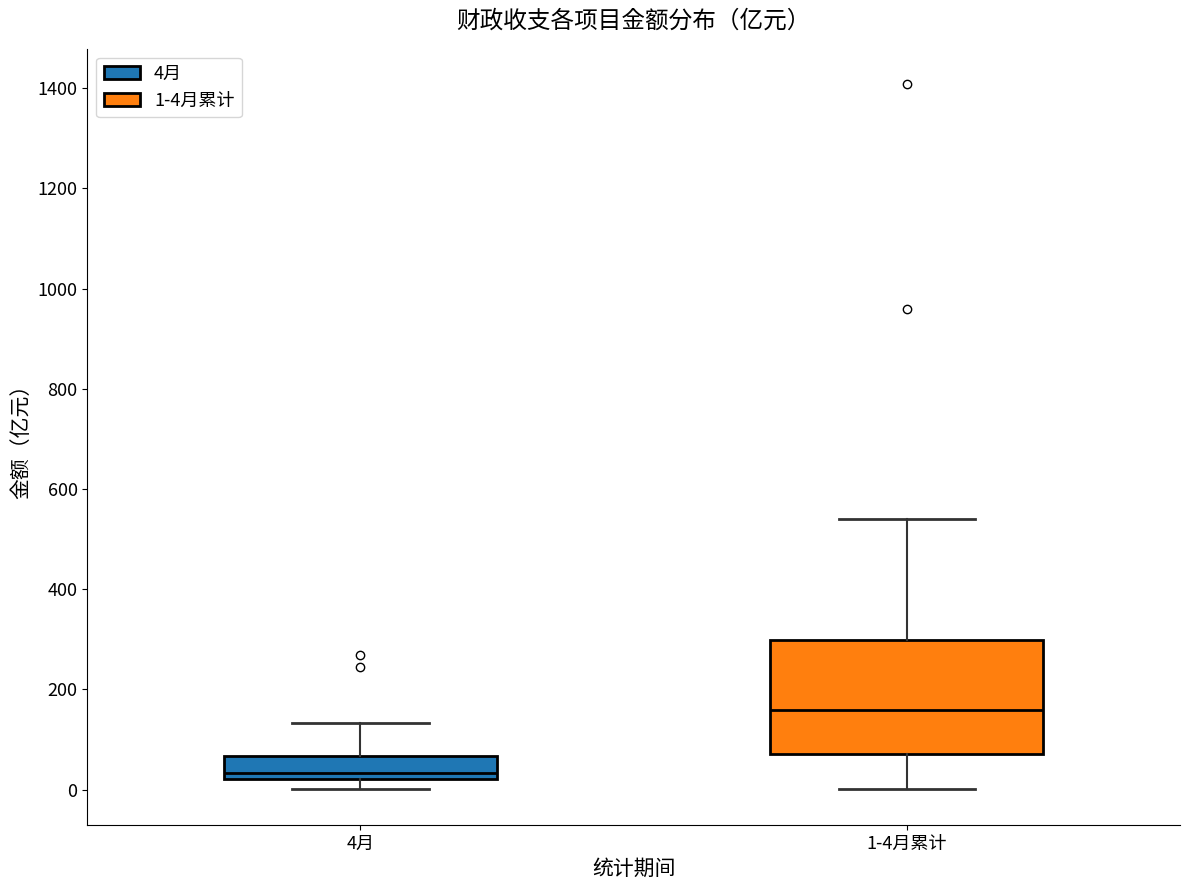

Where is the lower edge of the box for 1-4月累计 on the y-axis? The values are not printed on the chart, so give them approximately, as read against the axis.

80